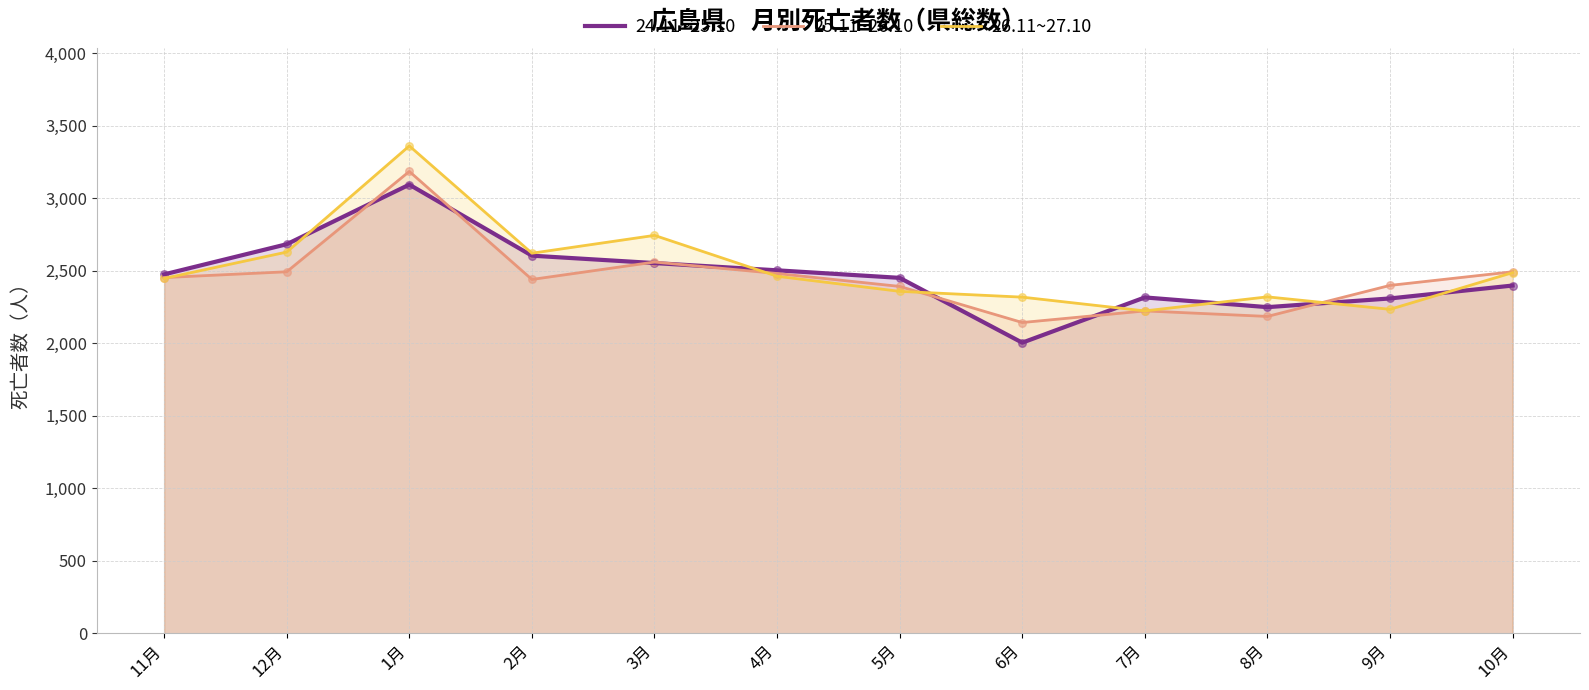

Is the value of 24.11~25.10 at 11月 greater than the value of 26.11~27.10 at 10月?

No